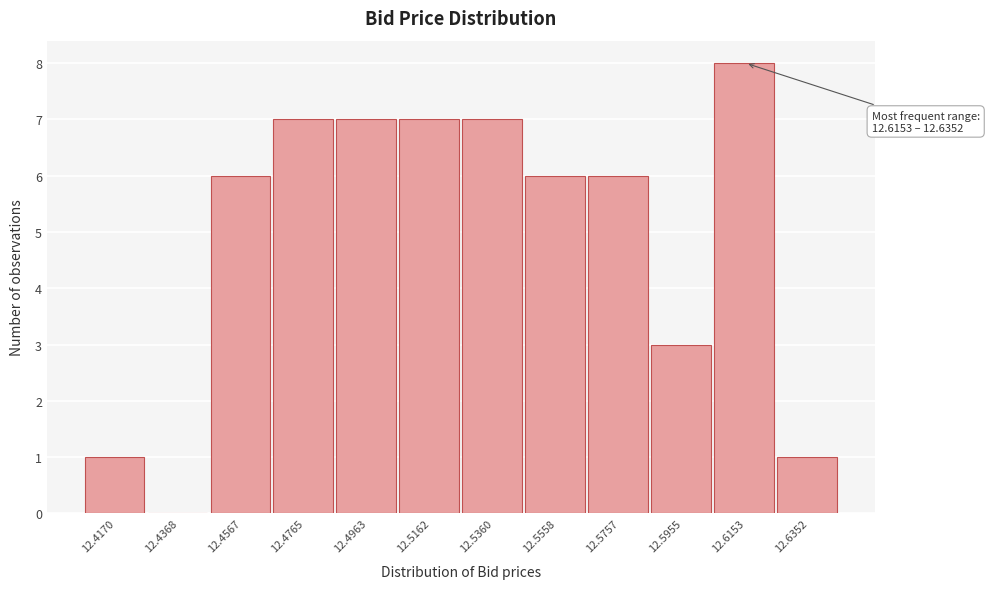

Reading right to left, list all the values displayed in this chart.

12.6352=1	12.6153=8	12.5955=3	12.5757=6	12.5558=6	12.5360=7	12.5162=7	12.4963=7	12.4765=7	12.4567=6	12.4368=0	12.4170=1